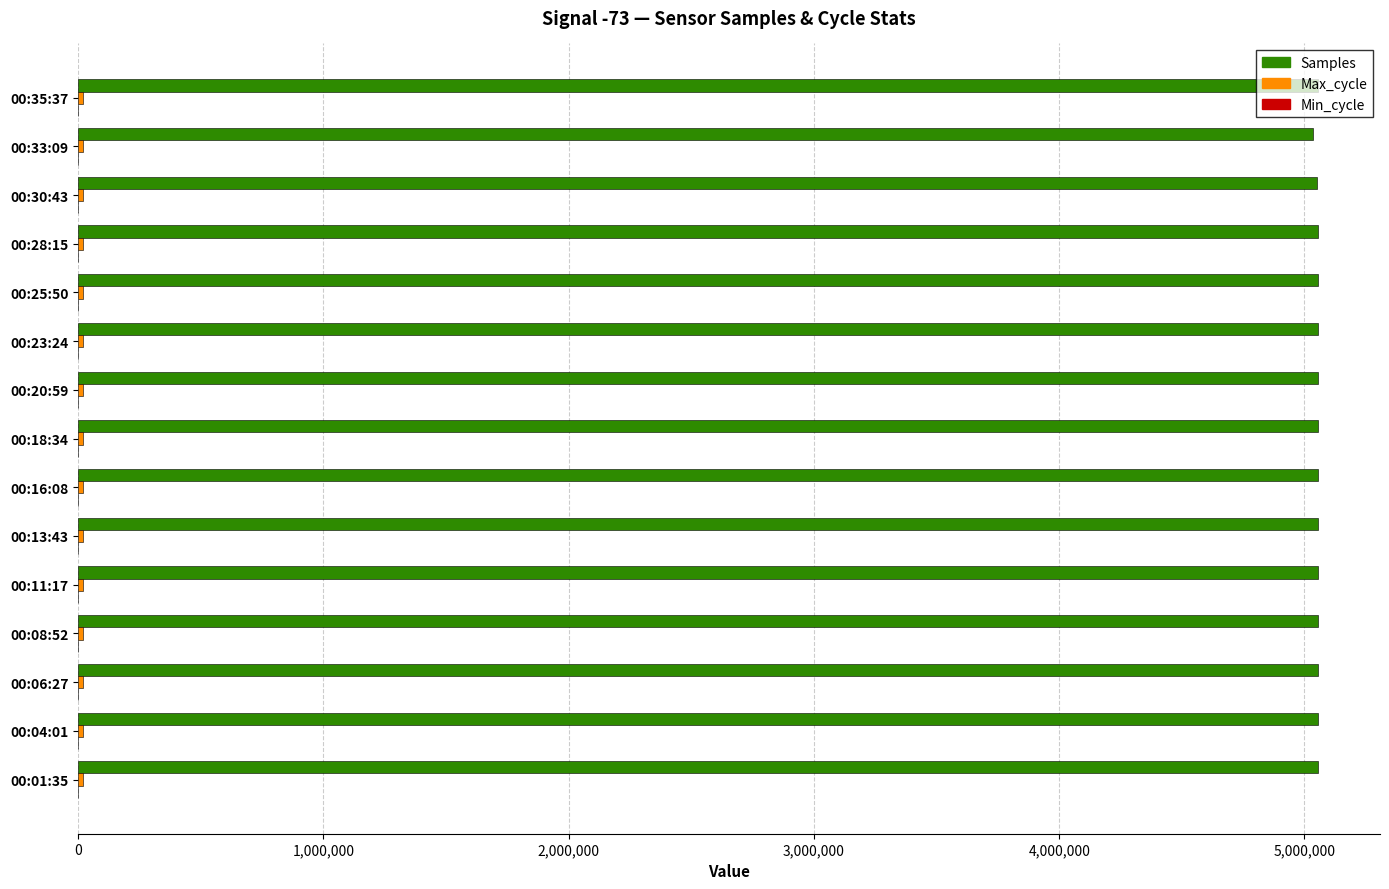

What is the sum of all Samples values?

75794800